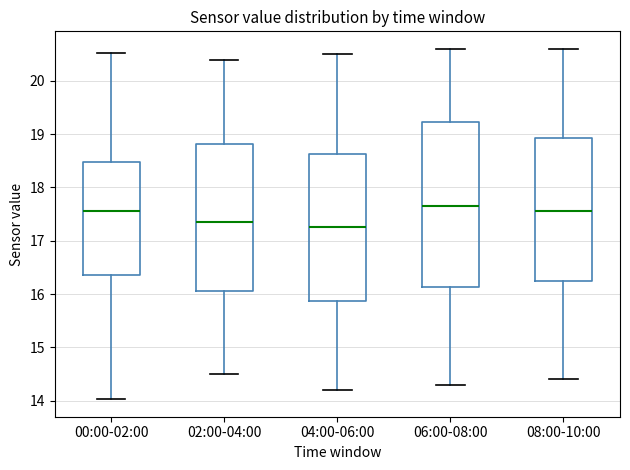

Reading left to right, transcribe this box plot: for each box, give where its median line is, the range the box spans, and where its two whiskers end, as read against the y-axis. The values are not printed on the chart, so give them approximately, as read against the axis.

00:00-02:00: median 17.6, box 16.4 to 18.5, whiskers 14.0 to 20.5
02:00-04:00: median 17.4, box 16.1 to 18.8, whiskers 14.5 to 20.4
04:00-06:00: median 17.3, box 15.9 to 18.6, whiskers 14.2 to 20.5
06:00-08:00: median 17.7, box 16.1 to 19.2, whiskers 14.3 to 20.6
08:00-10:00: median 17.6, box 16.3 to 18.9, whiskers 14.4 to 20.6